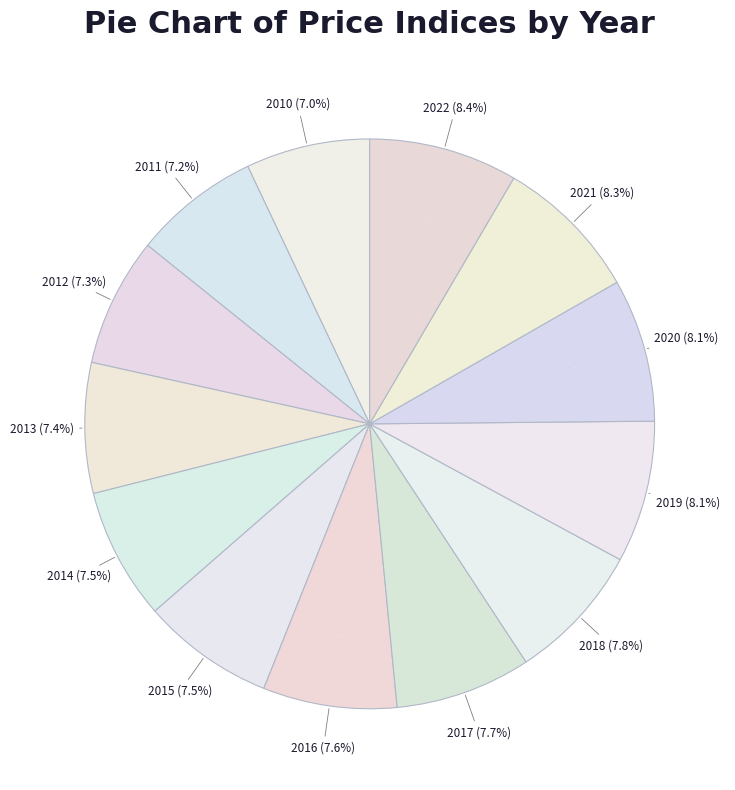

What percentage is the 2013 slice, to the nearest percent?

7%